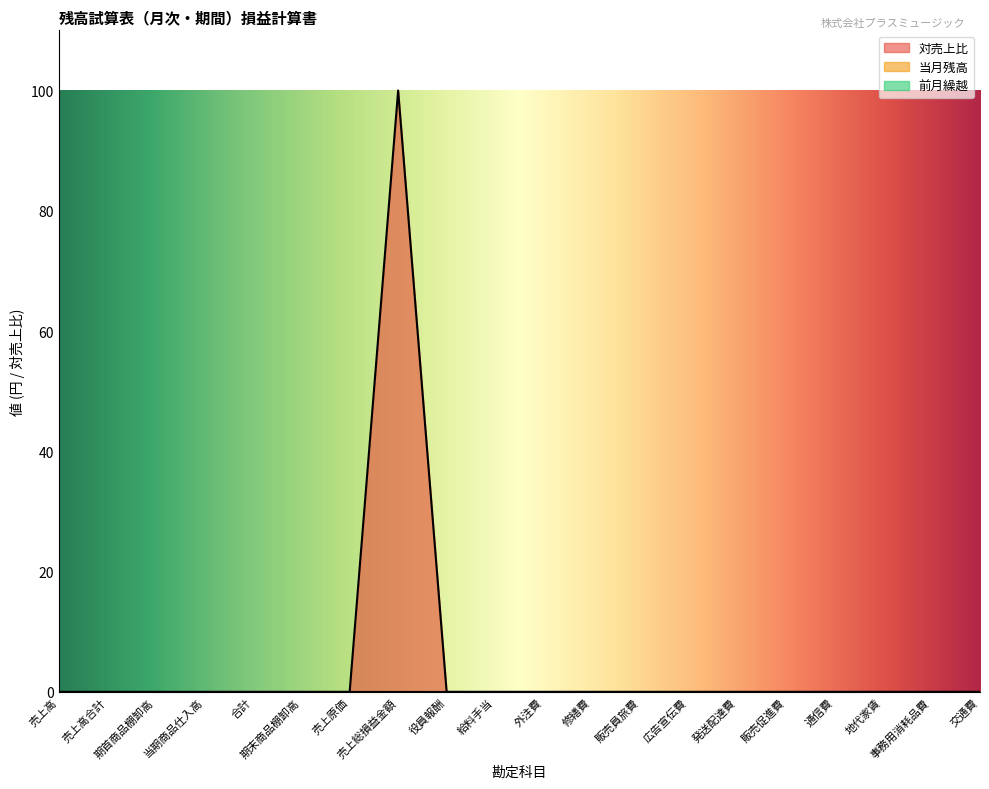

True or false: 前月繰越 and 対売上比 cross at least once.

False